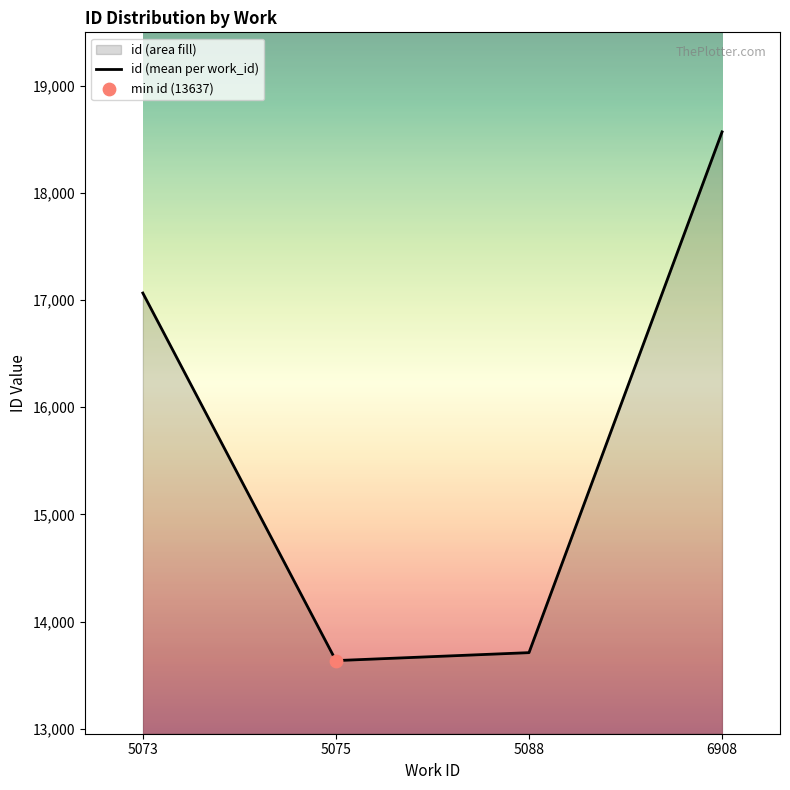

Approximately how many times larger is the value at 5073 compared to 5075?

1.3